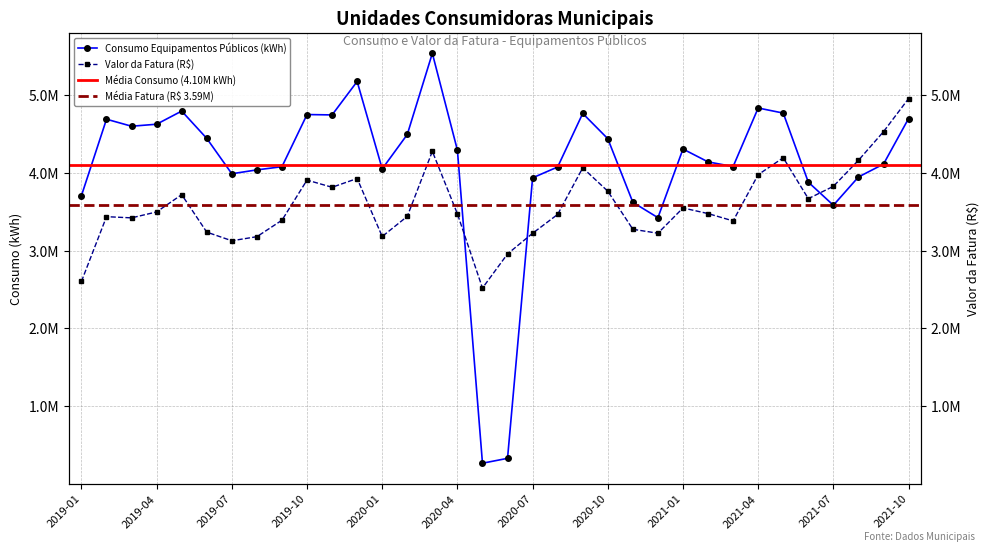

What are all the series names shown in the legend?

Consumo Equipamentos Públicos (kWh), Valor da Fatura (R$)